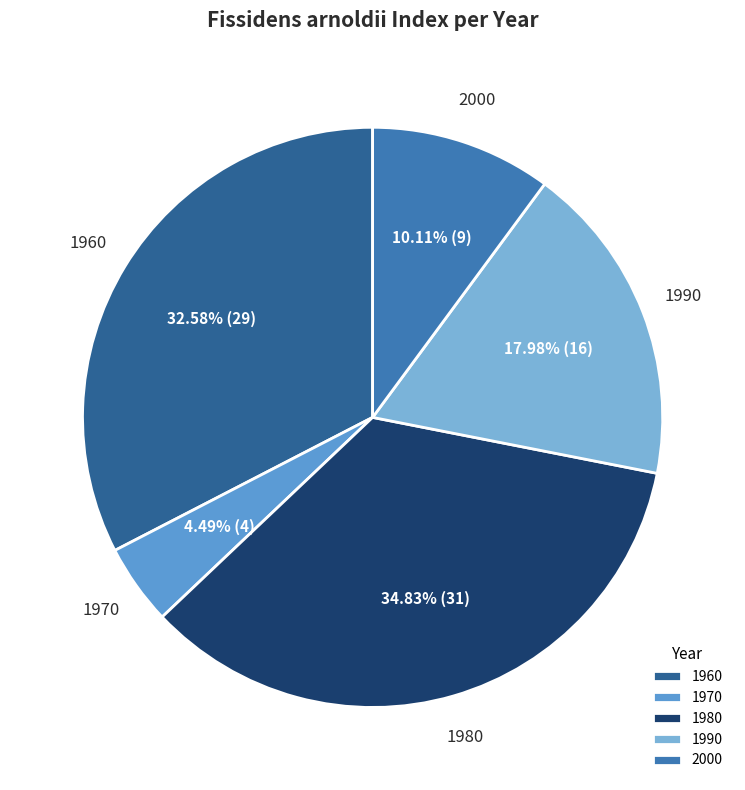

The 1980 slice represents 35% of the pie. True or false?

True